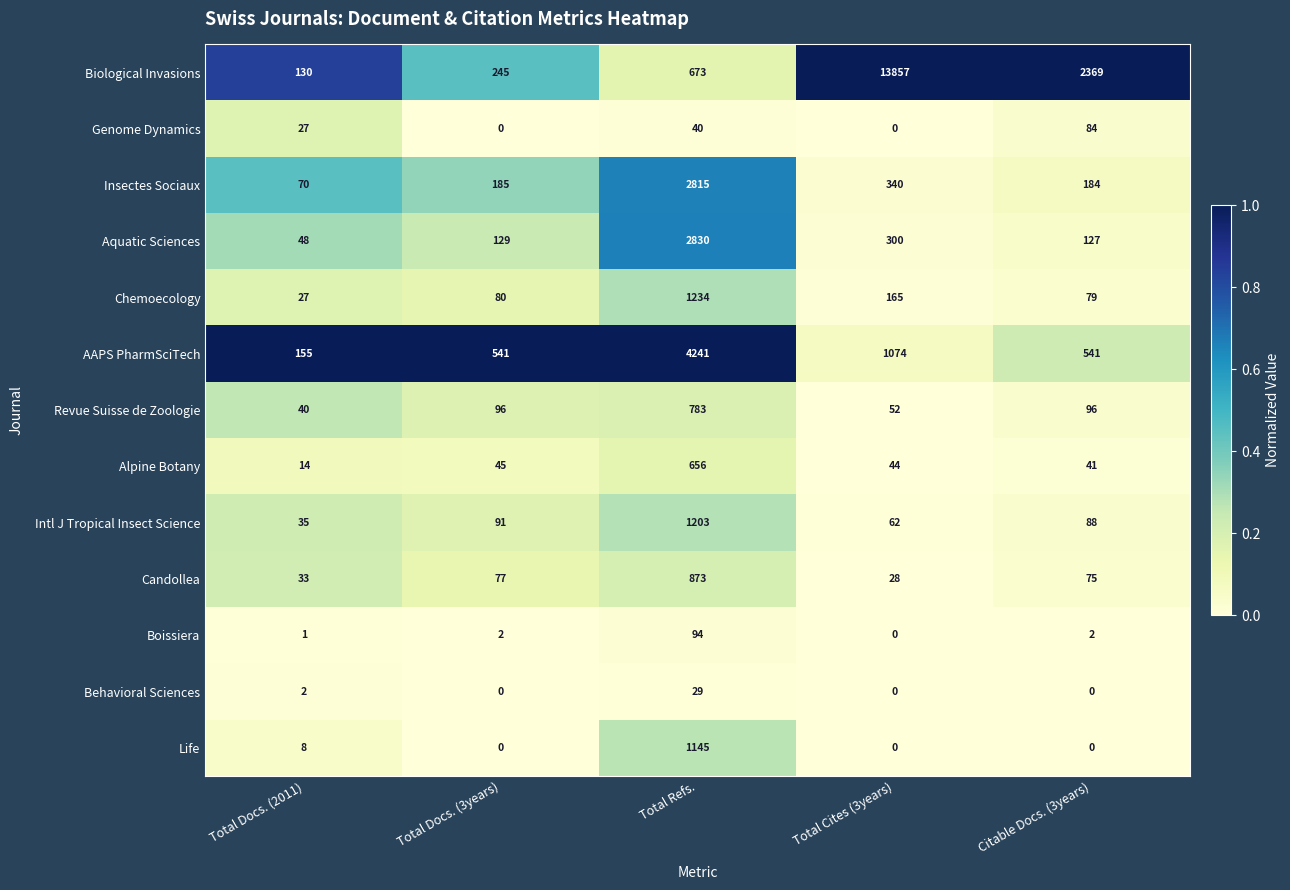

Which series changed the most between Total Cites (3years) and Citable Docs. (3years)?

Biological Invasions